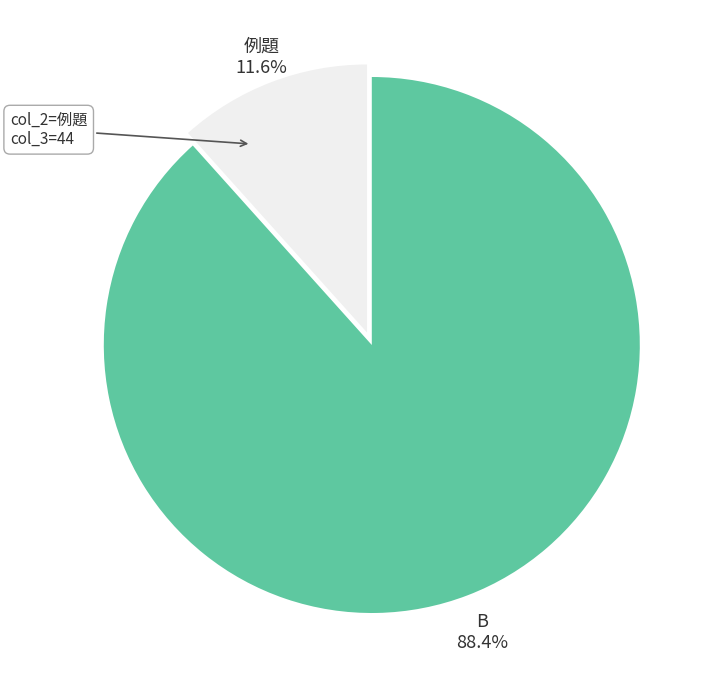

Is there any slice that represents more than half of the pie?

Yes